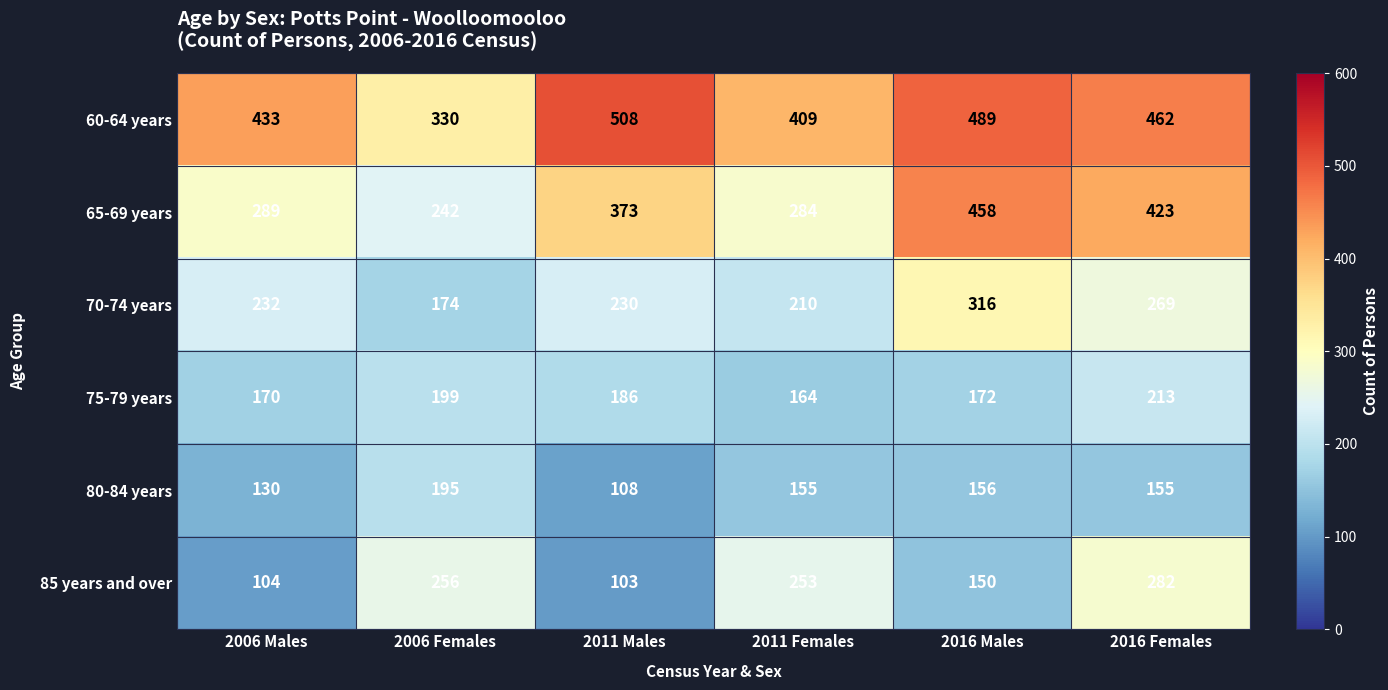

Rank the series at 2011 Males from lowest to highest value.

85 years and over, 80-84 years, 75-79 years, 70-74 years, 65-69 years, 60-64 years